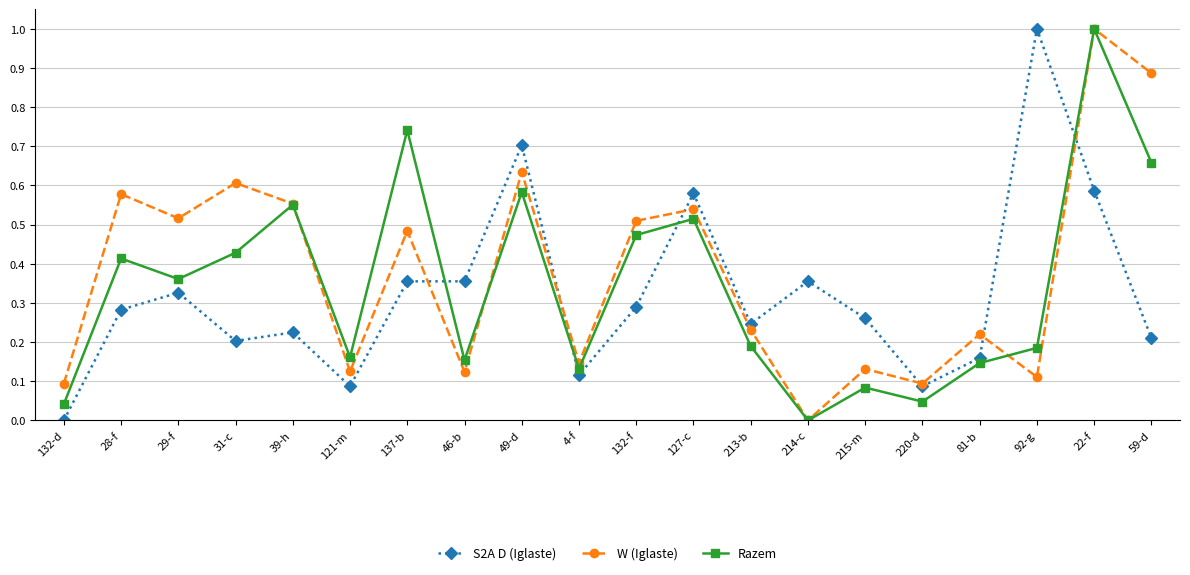

Where do Razem and S2A D (Iglaste) first cross each other?

137-b and 46-b